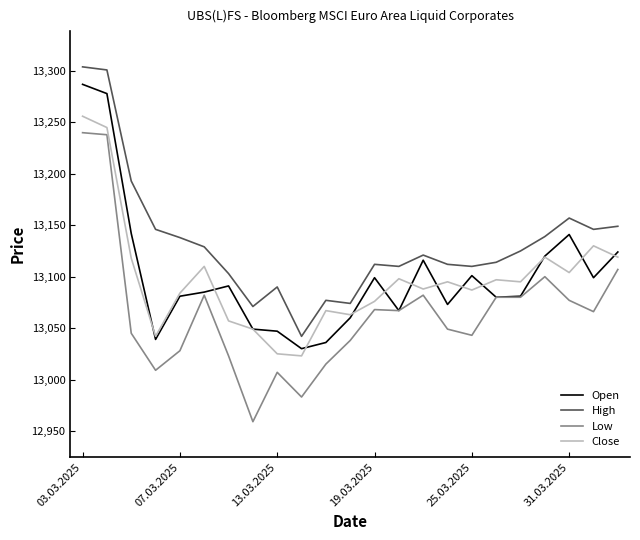

Which series has the largest range (max minus min)?

Low